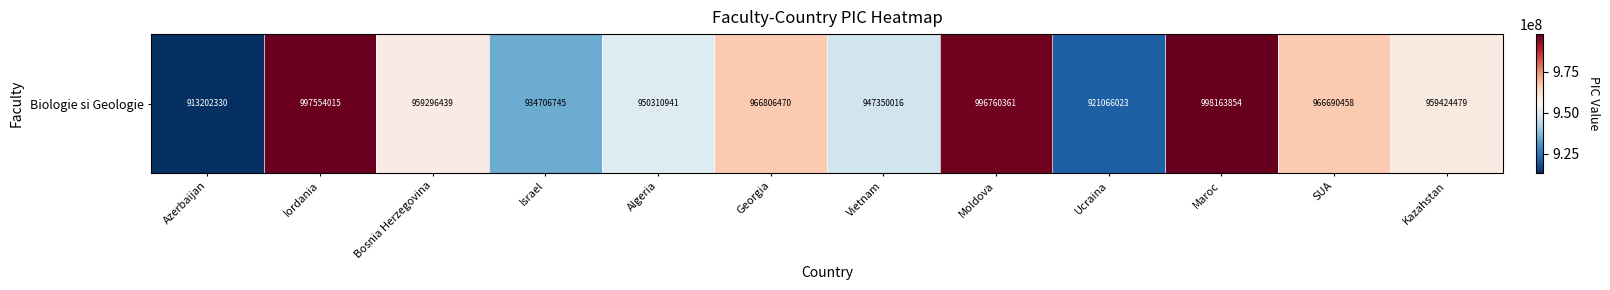

Which category has the highest value across all series?

Maroc